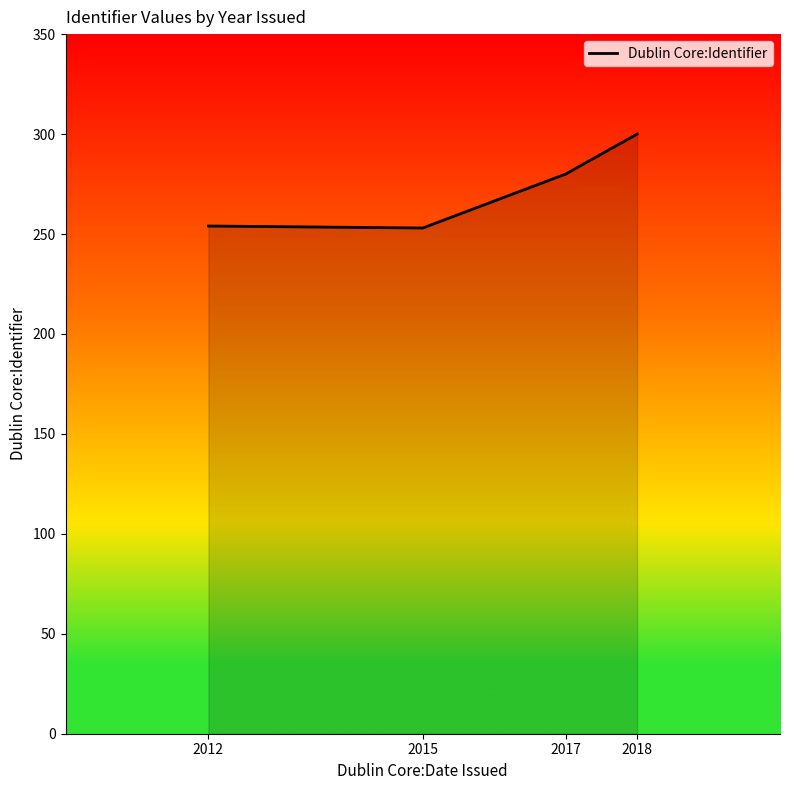

What is the smallest value displayed?

253